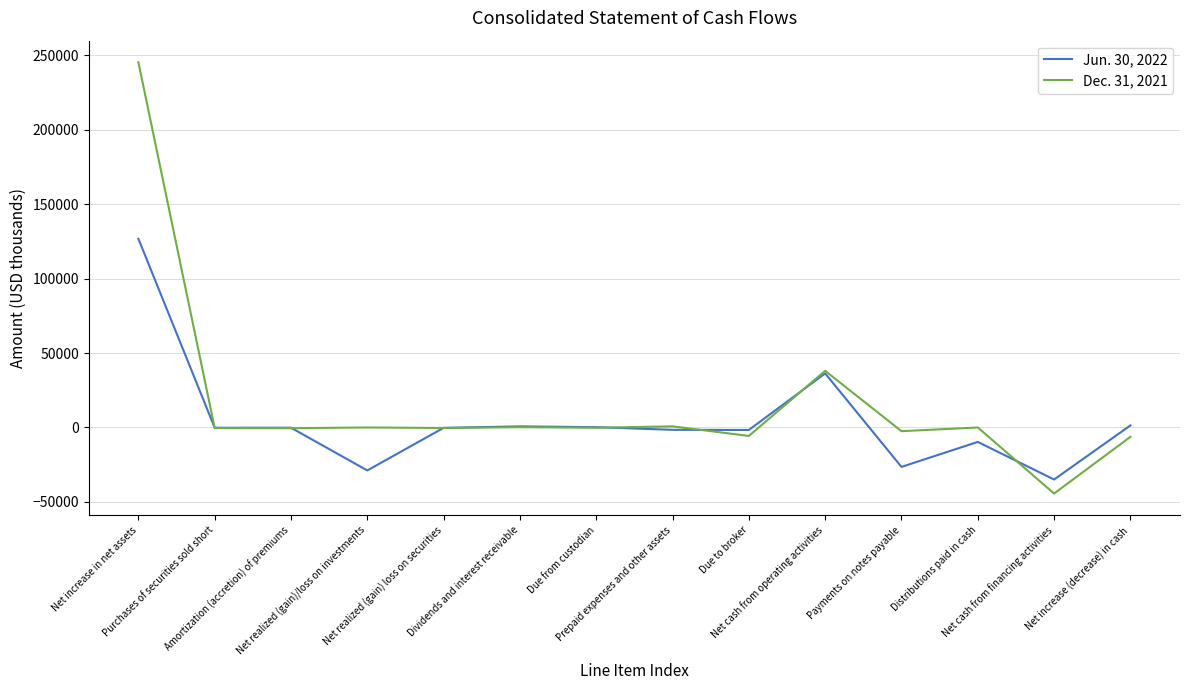

List the series in order of their peak value, lowest first.

Jun. 30, 2022, Dec. 31, 2021